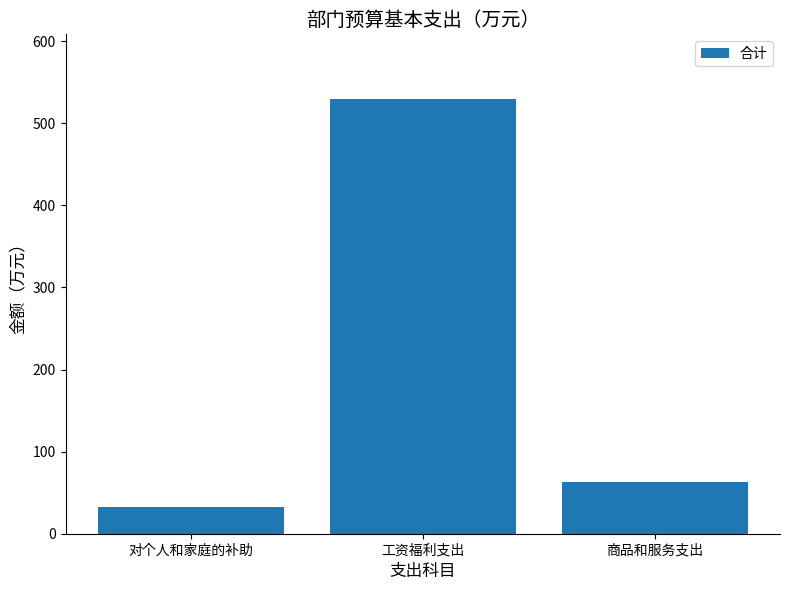

Where does the data first go above 63?

工资福利支出